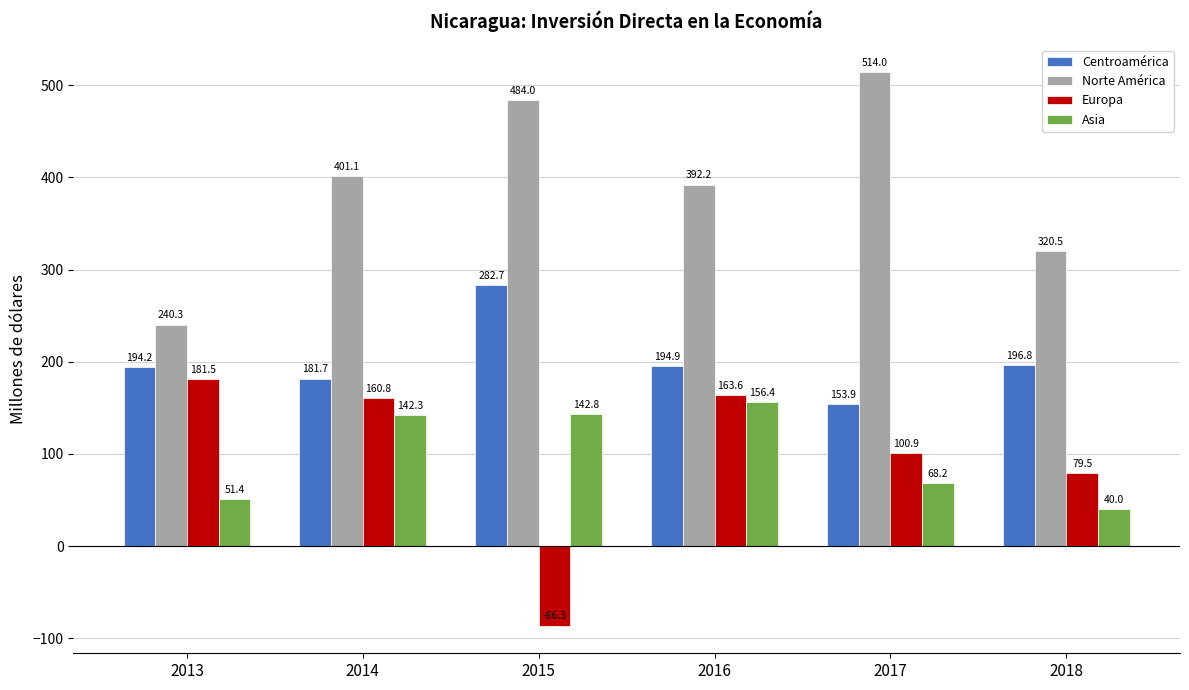

What are all the series names shown in the legend?

Centroamérica, Norte América, Europa, Asia